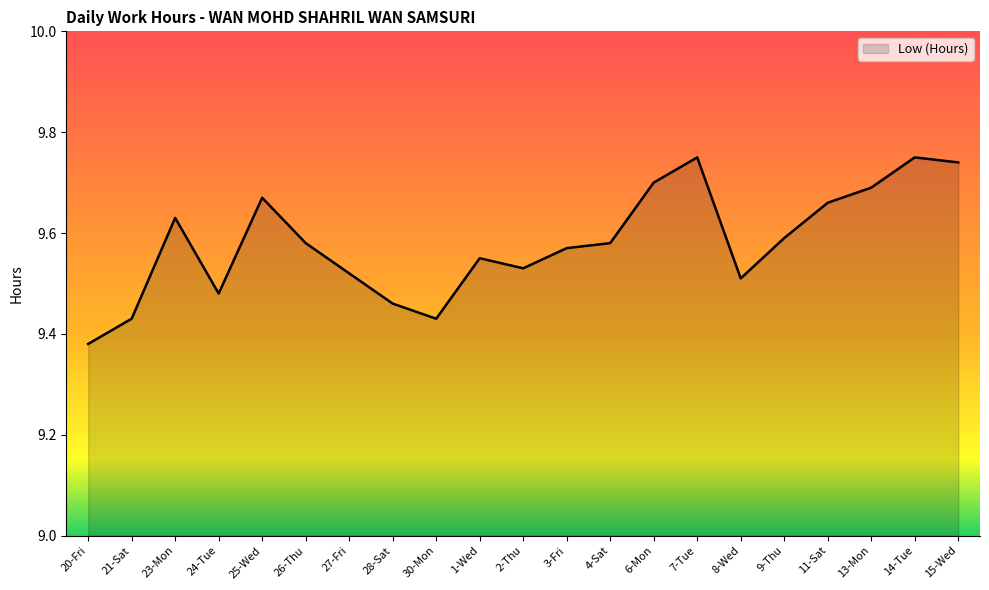

The chart shows a value of 16.2 at 21-Sat. True or false?

False